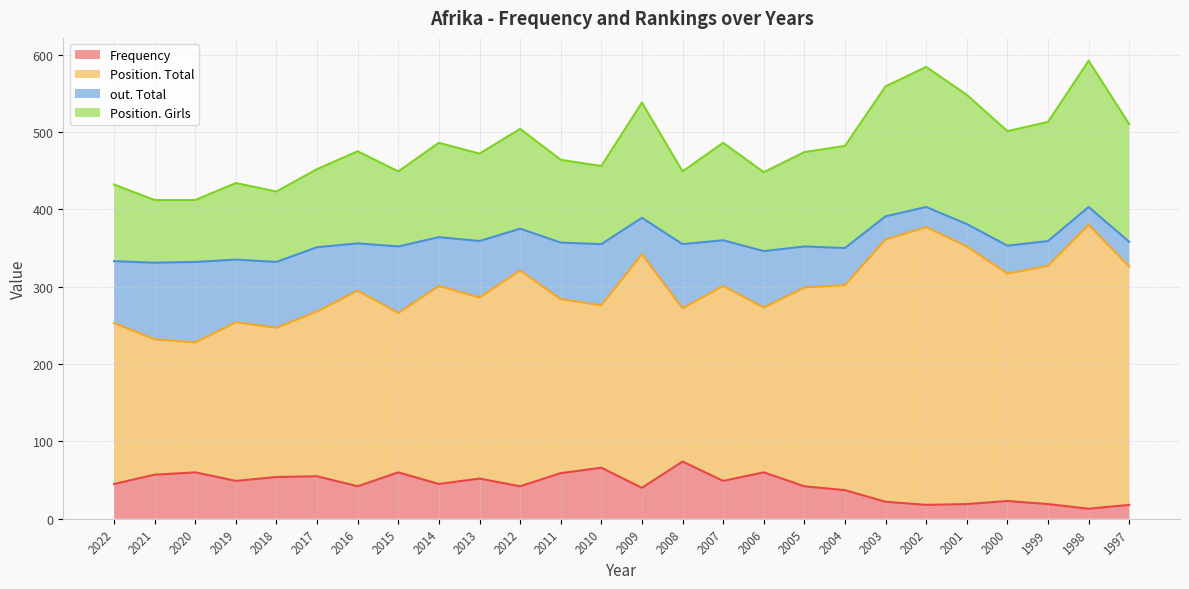

Read the Position. Total value at 2002, to the nearest 5.

375